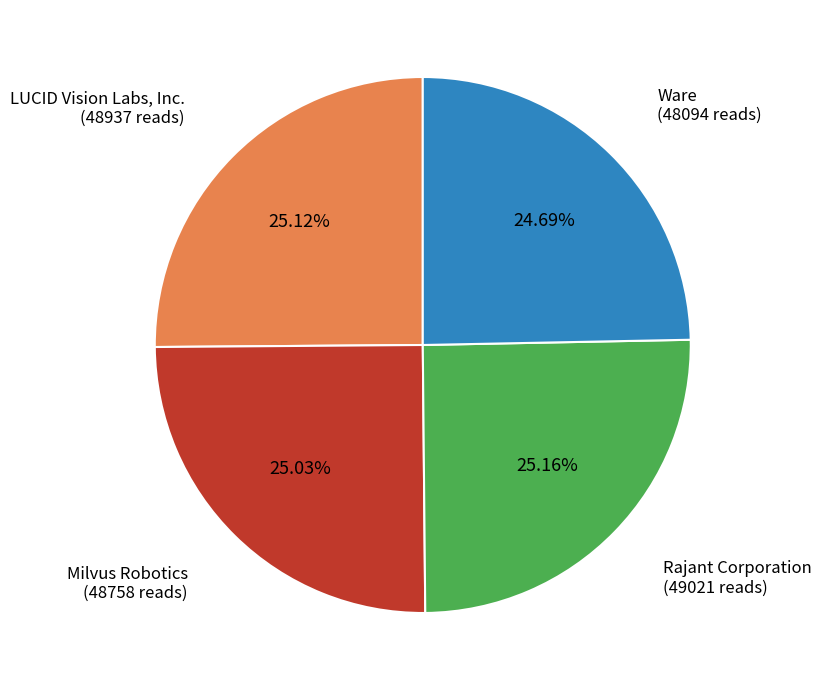

How many segments does this pie chart have?

4